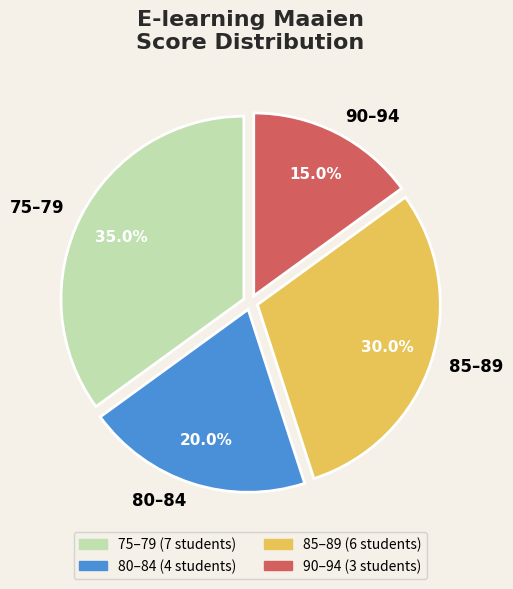

How many segments does this pie chart have?

4